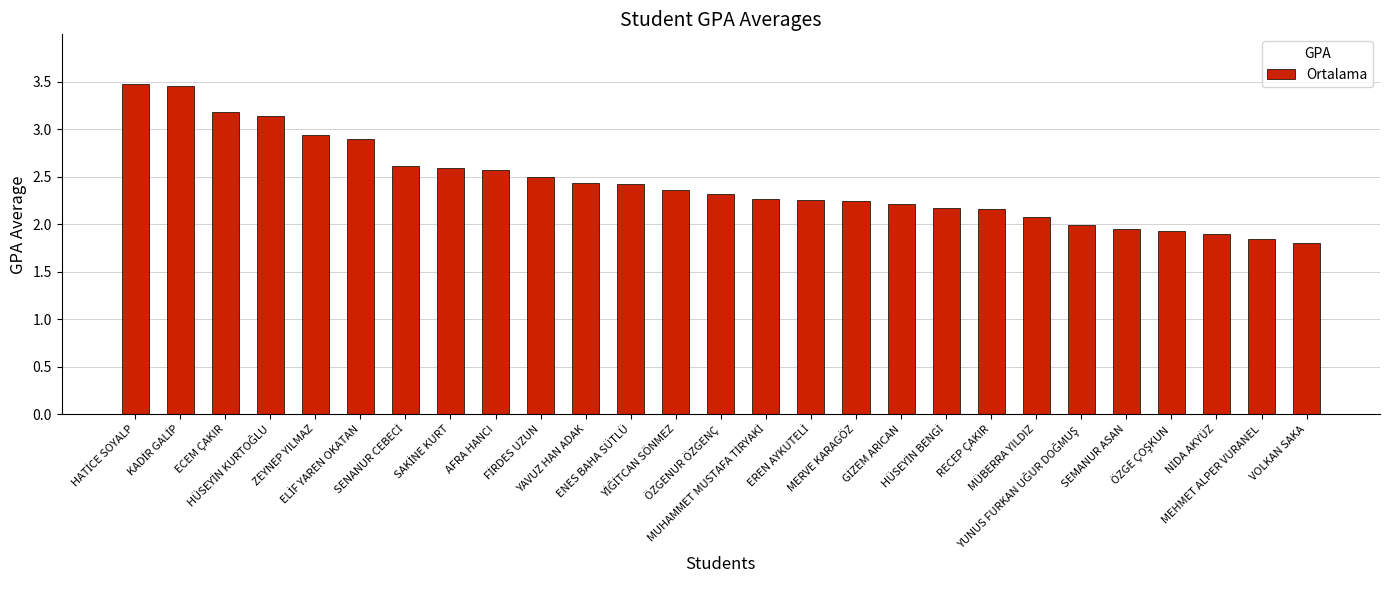

What is the difference between the maximum and second lowest values?

1.6